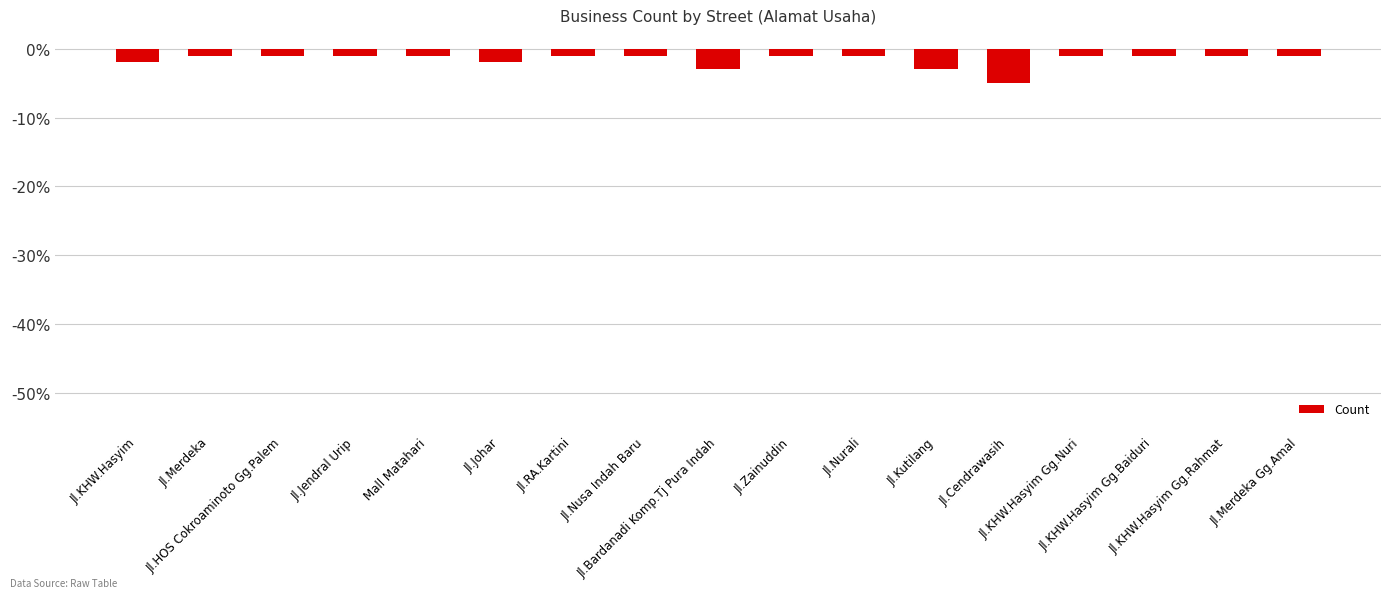

What is the sum of all values?

-27